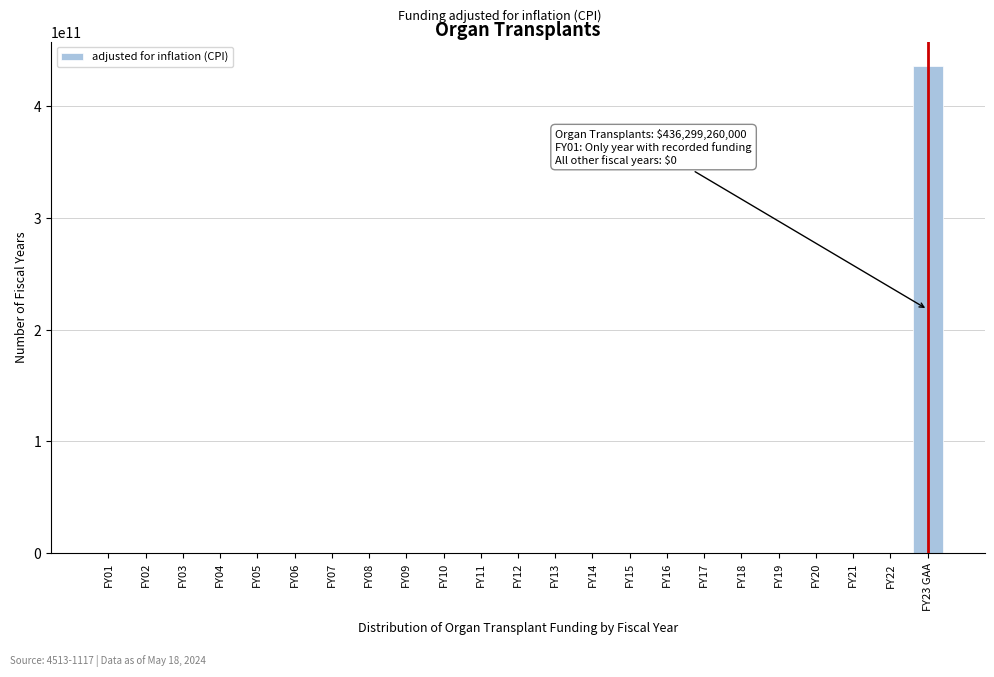

Reading left to right, extract all data points from this chart.

FY01=0	FY02=0	FY03=0	FY04=0	FY05=0	FY06=0	FY07=0	FY08=0	FY09=0	FY10=0	FY11=0	FY12=0	FY13=0	FY14=0	FY15=0	FY16=0	FY17=0	FY18=0	FY19=0	FY20=0	FY21=0	FY22=0	FY23 GAA=436299260000